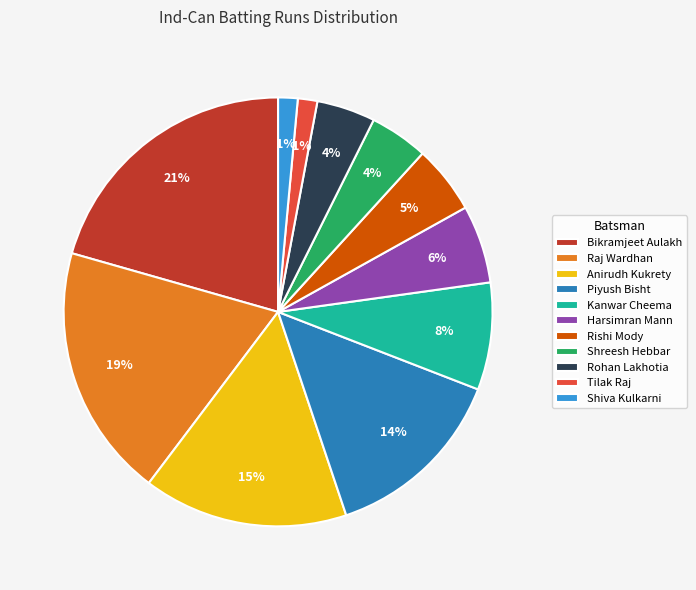

Is Rishi Mody the majority of the pie?

No